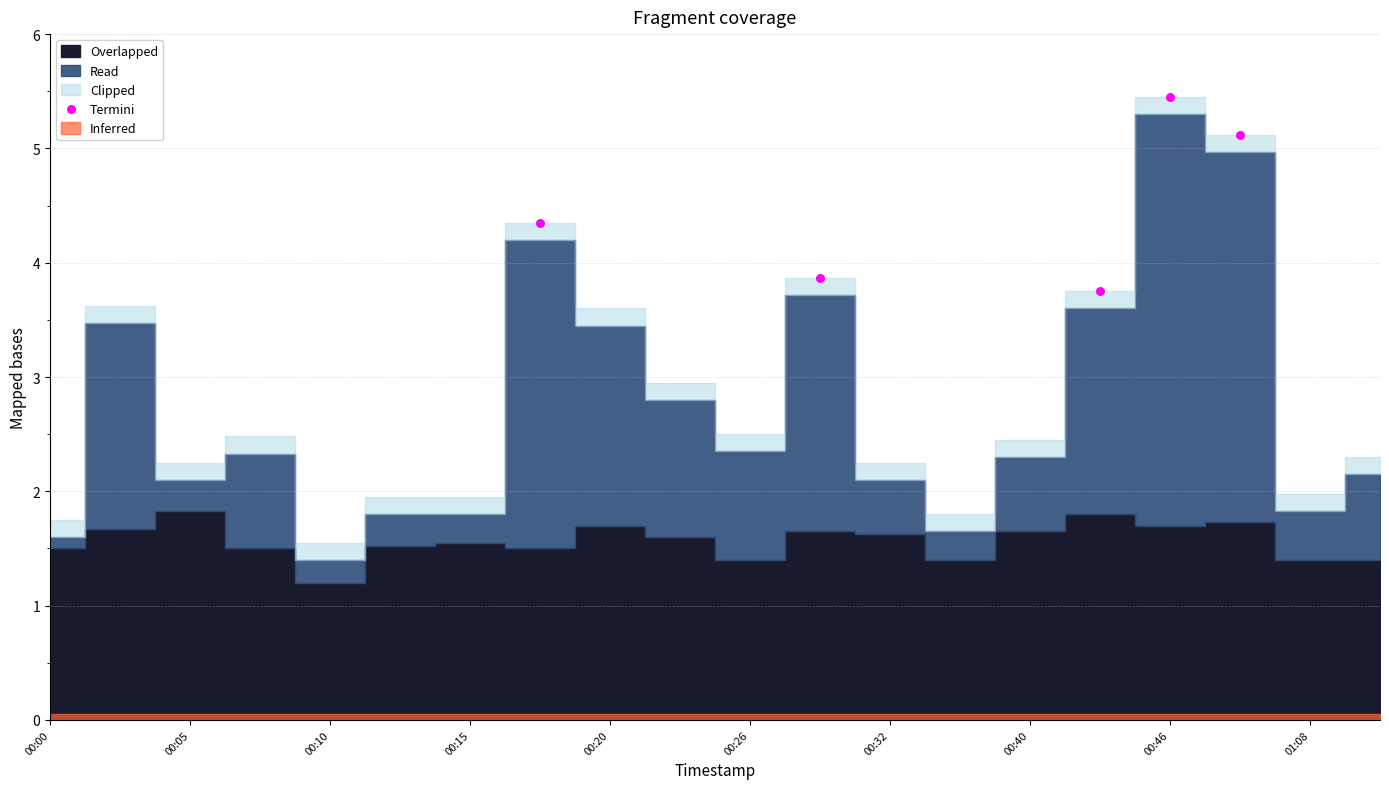

What is the average Y value?

4.5